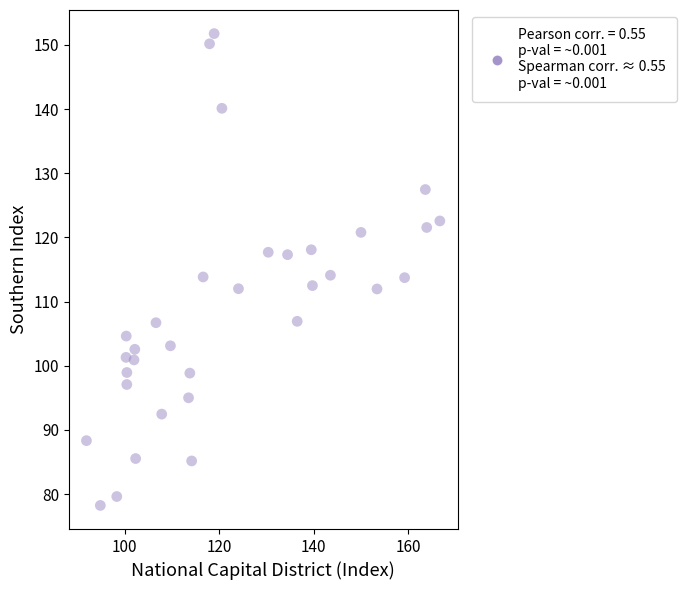

What is the range of X values (max minus min)?

74.8